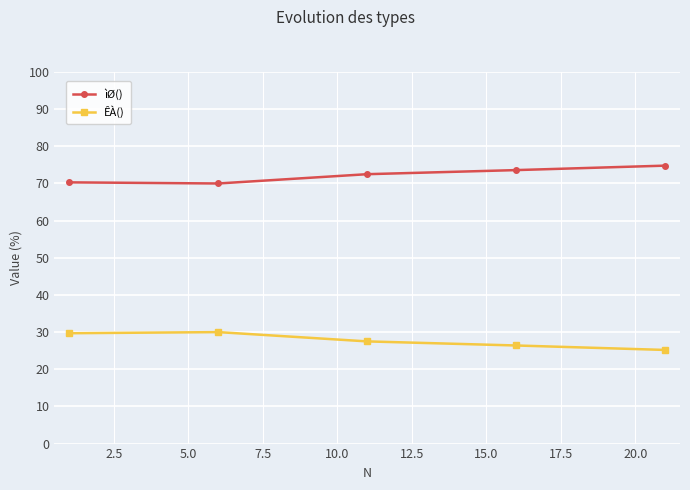

What are all the series names shown in the legend?

ìØ(), ÊÀ()